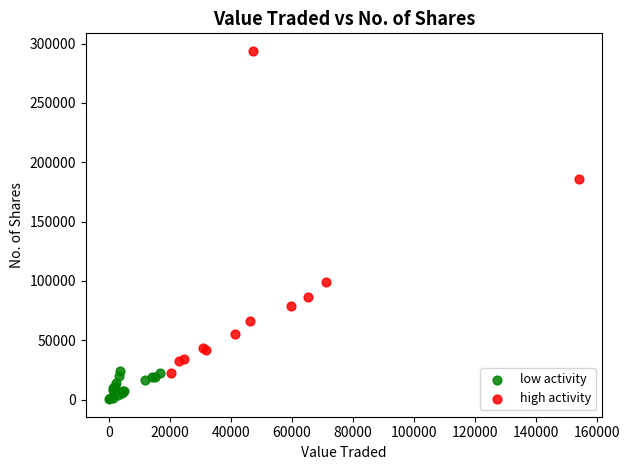

Which series has the widest spread of Y values?

high activity